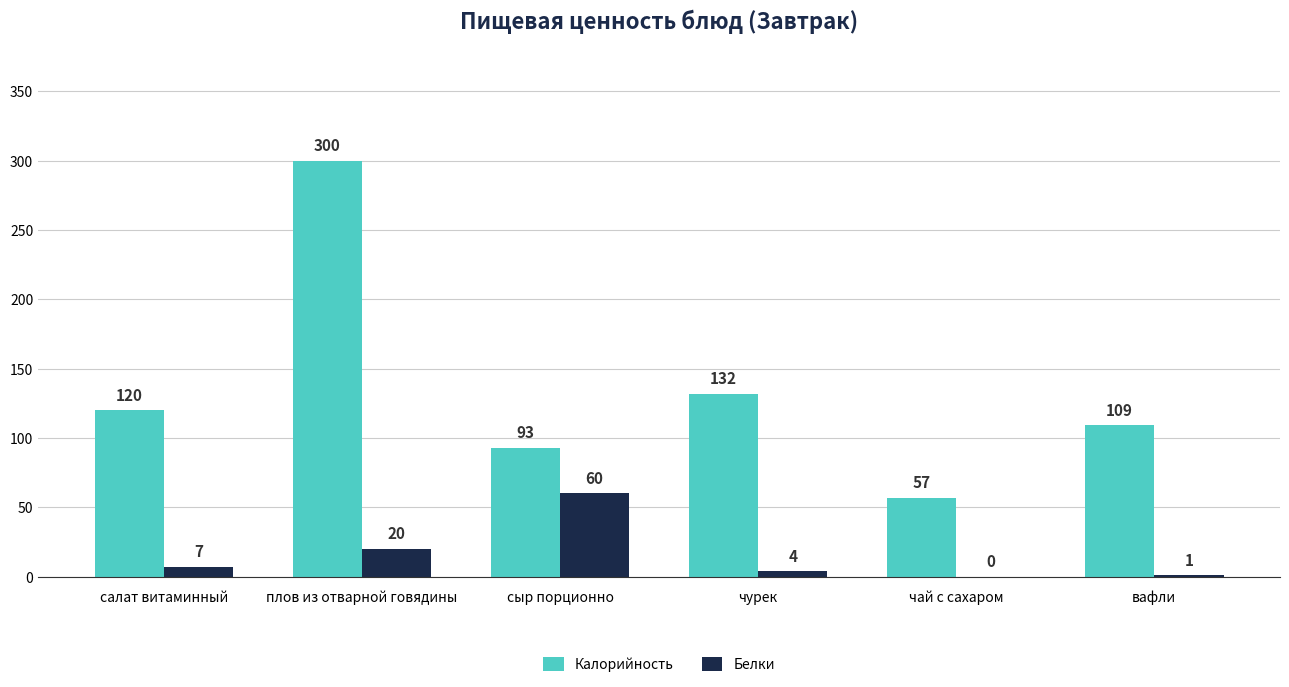

Reading right to left, transcribe all the data shown in this chart.

Калорийность: вафли=109	чай с сахаром=57	чурек=132	сыр порционно=93	плов из отварной говядины=300	салат витаминный=120
Белки: вафли=1	чай с сахаром=0	чурек=4	сыр порционно=60	плов из отварной говядины=20	салат витаминный=7